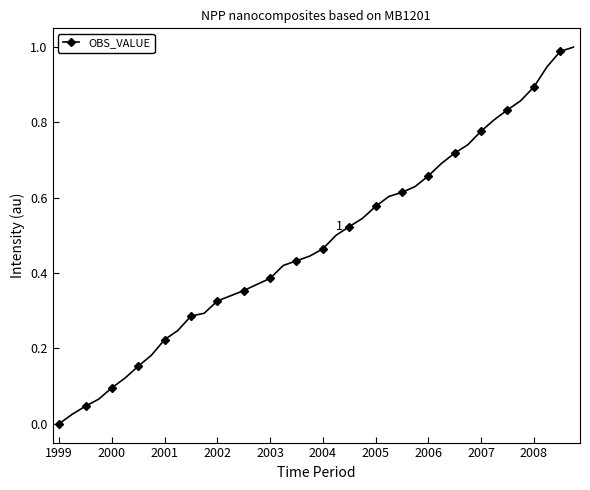

What is the sum of all values?

19.2